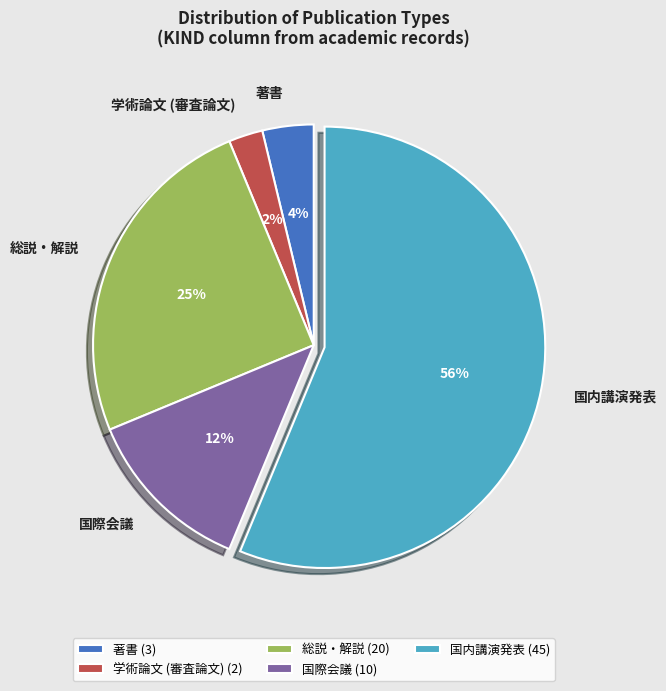

Is the sum of 国際会議 and 国内講演発表 greater than half?

Yes